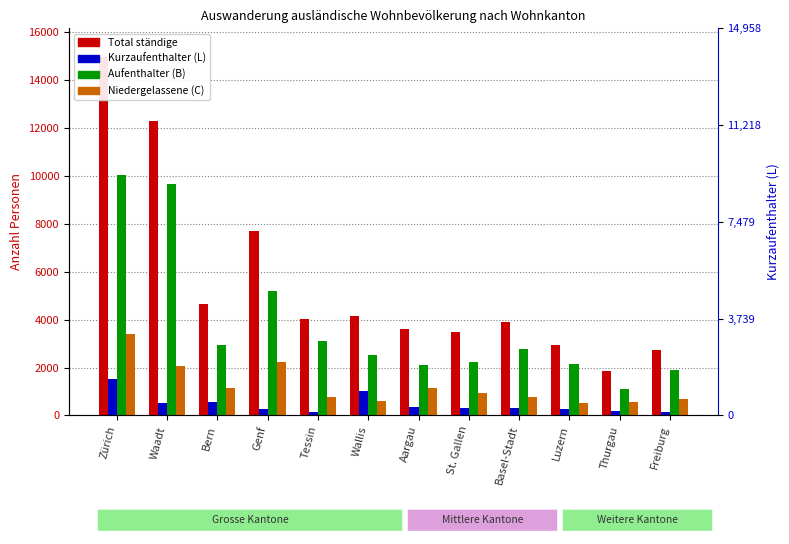

What is the difference between the highest and lowest values at St. Gallen?

3170